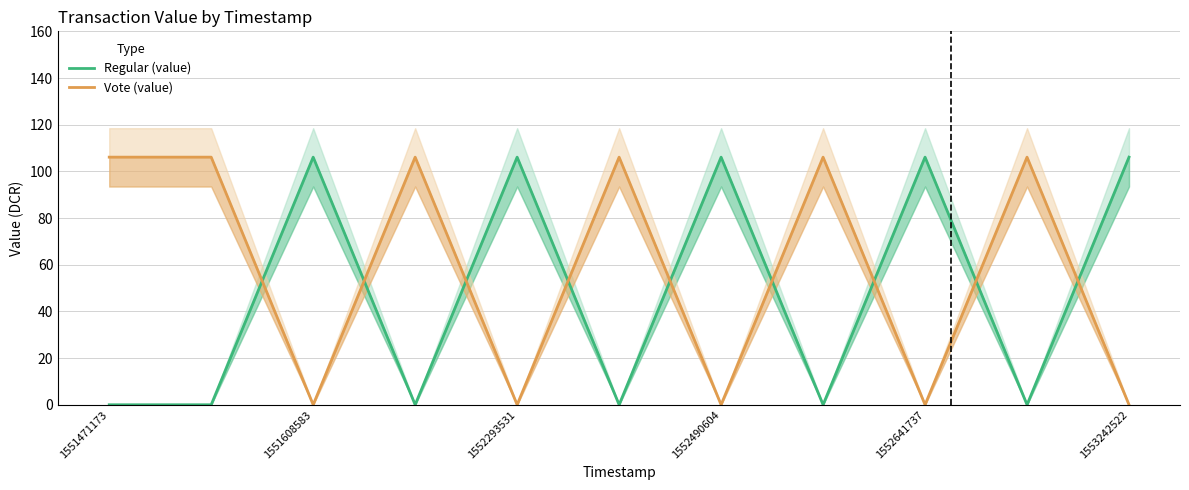

True or false: Vote (value) and Regular (value) cross at least once.

True